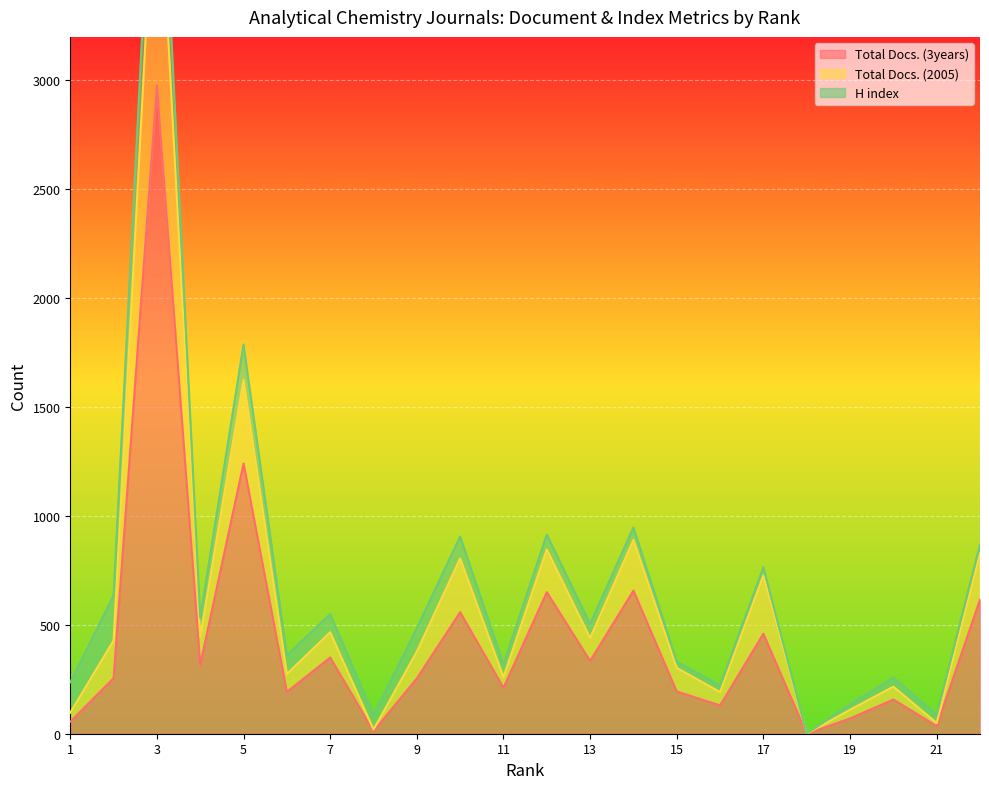

True or false: Total Docs. (2005) and Total Docs. (3years) intersect in this chart.

False